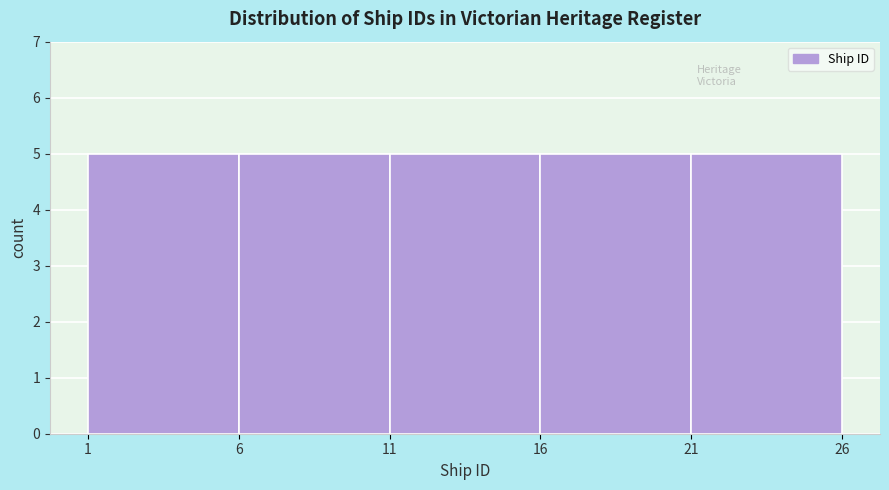

What is the height of the bar covering 21 to 26 on the x-axis? The values are not printed on the chart, so give them approximately, as read against the axis.

5